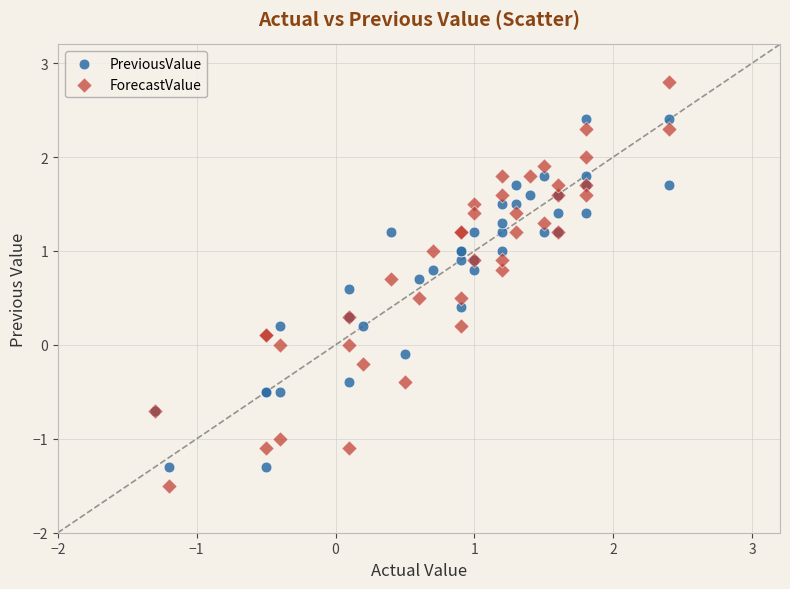

Which series reaches the minimum Y coordinate?

ForecastValue